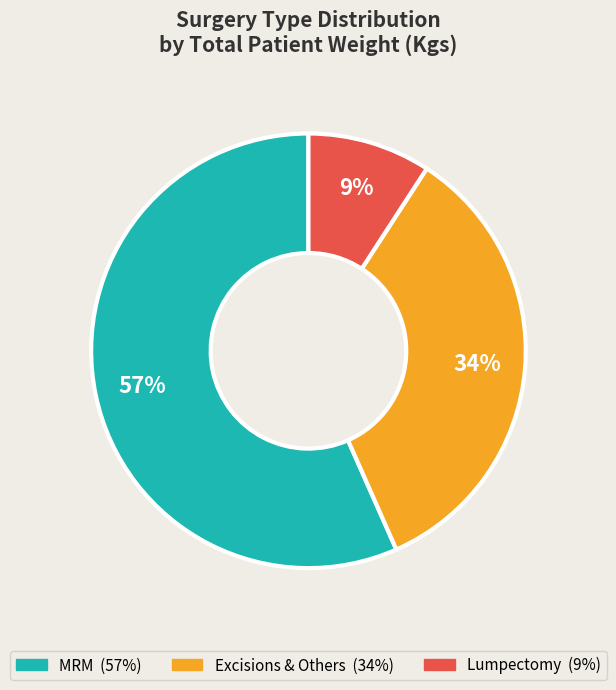

How many segments does this pie chart have?

3